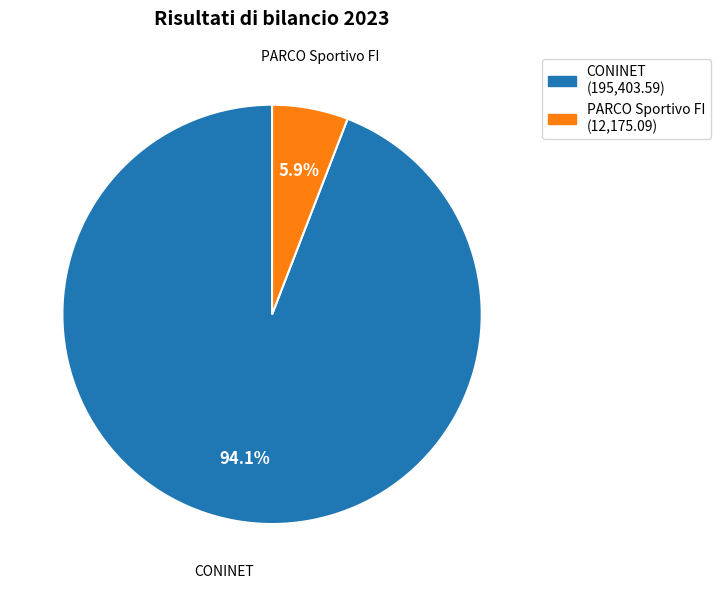

Rank the categories by value from lowest to highest.

PARCO Sportivo FI, CONINET